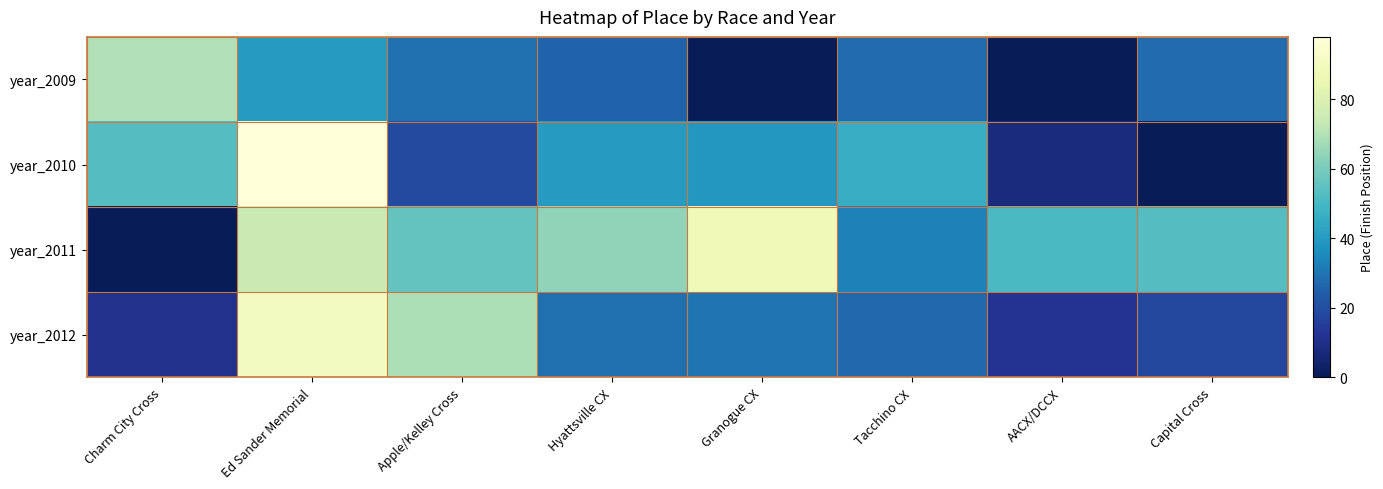

Count the number of categories in the chart.

8